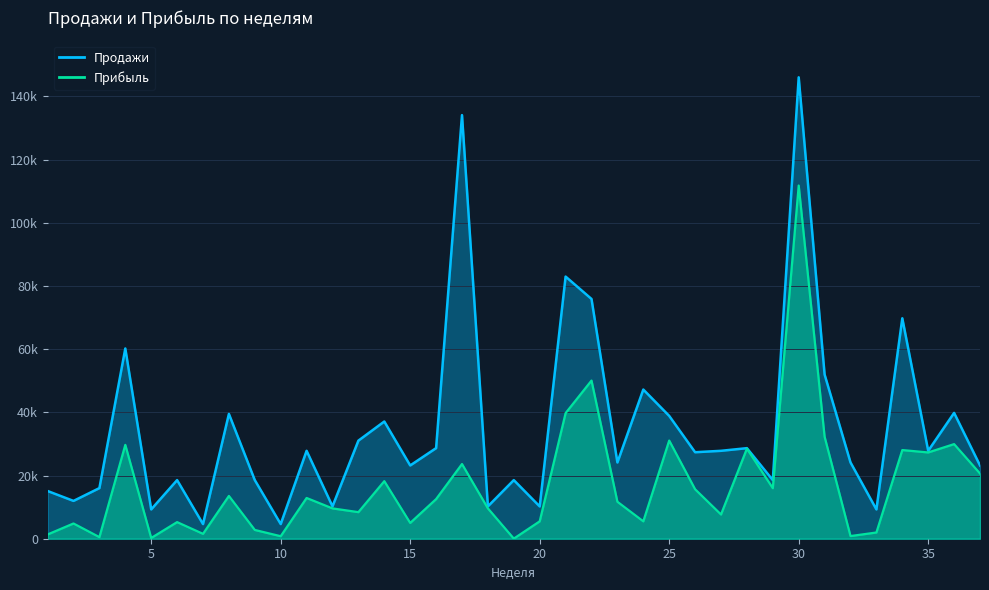

The Продажи series shows 60205.1 at 4. True or false?

True